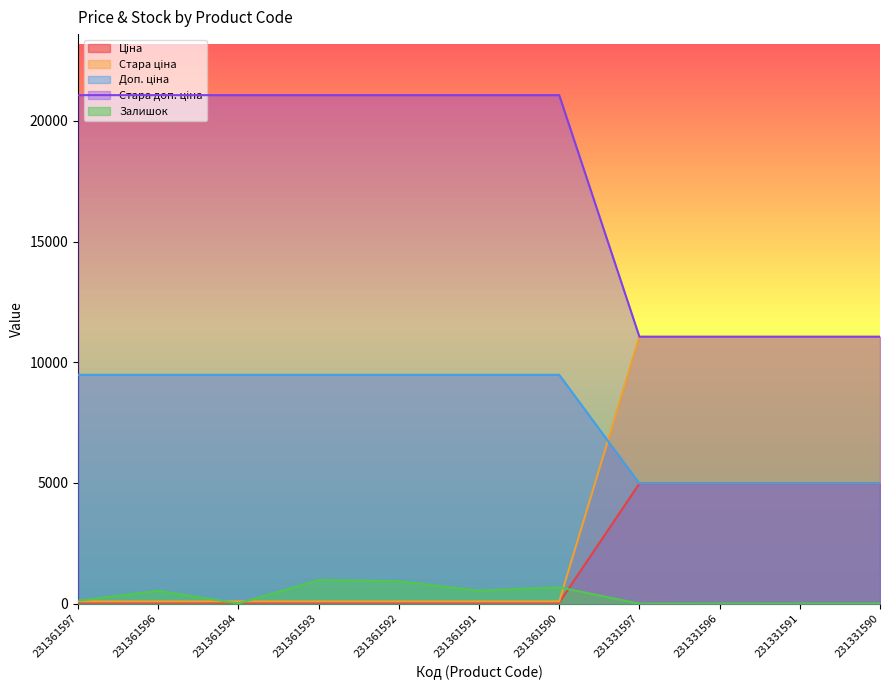

Does the chart display data point markers on the line(s)?

No